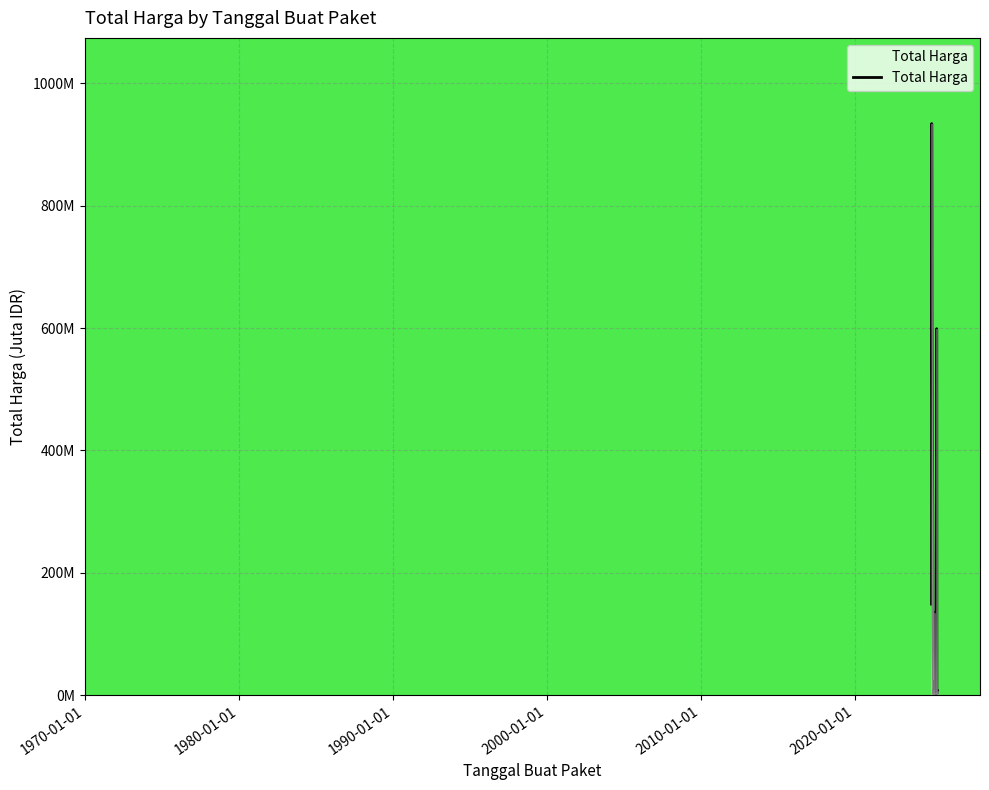

How many points are higher than both their immediate neighbors (excluding endpoints)?

5